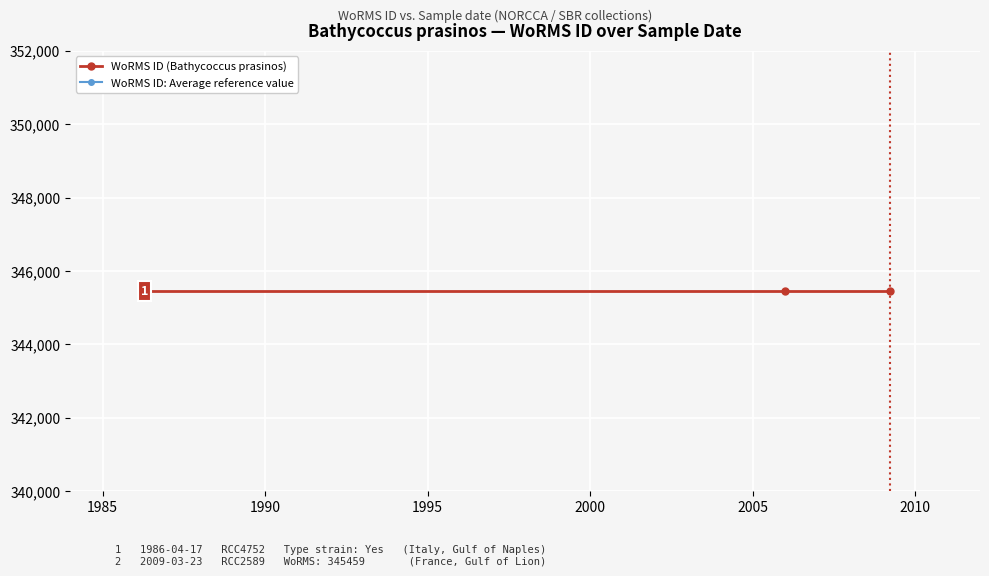

How many categories are shown in the chart?

3